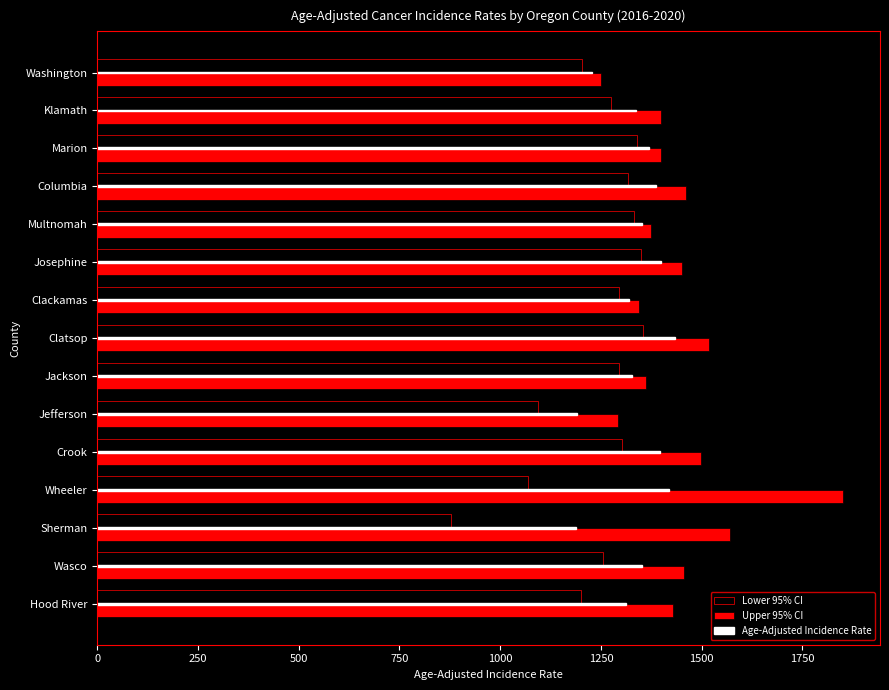

Rank the series by their maximum value, from lowest to highest.

Lower 95% CI, Age-Adjusted Incidence Rate, Upper 95% CI